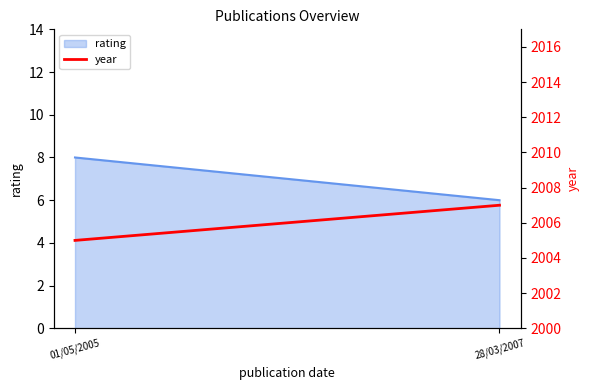

True or false: the data shows 2007 at 28/03/2007.

True